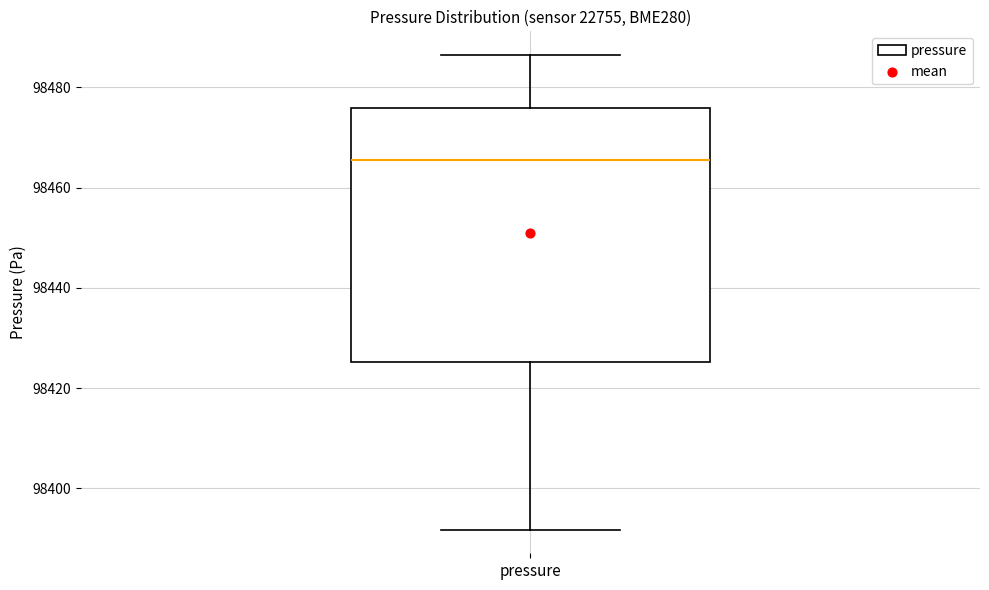

Transcribe this box plot: give where the median line is, the range the box spans, and where the two whiskers end, as read against the y-axis. The values are not printed on the chart, so give them approximately, as read against the axis.

median 98466, box 98426 to 98476, whiskers 98392 to 98486